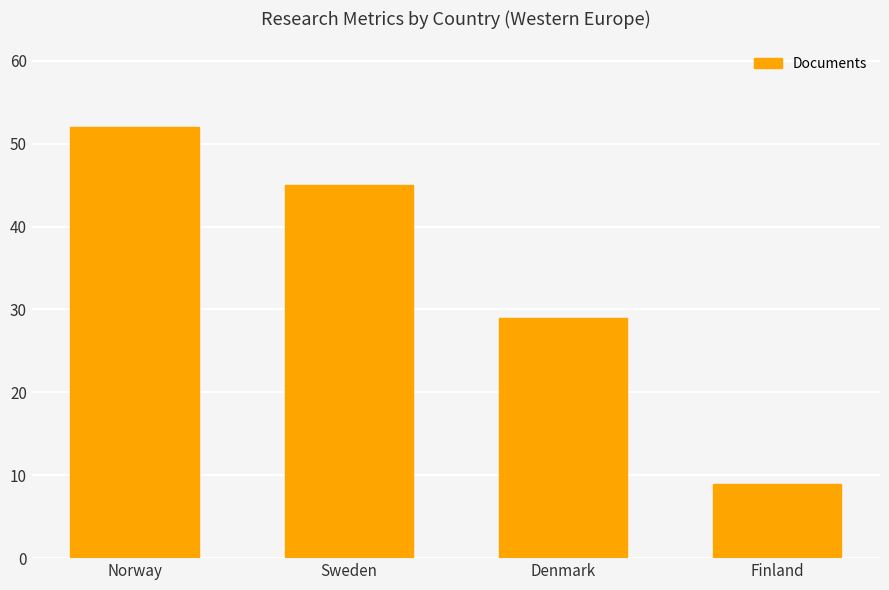

Reading left to right, what are all the values shown in this chart?

52	45	29	9